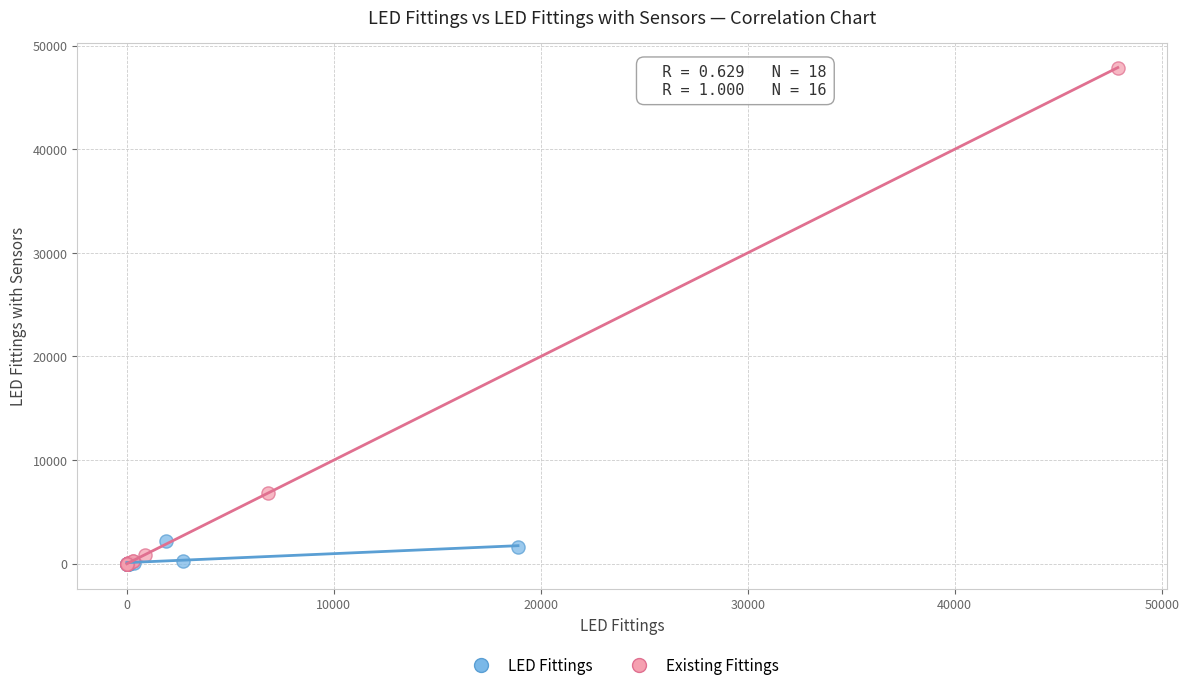

Which series contains the highest Y value?

Existing Fittings